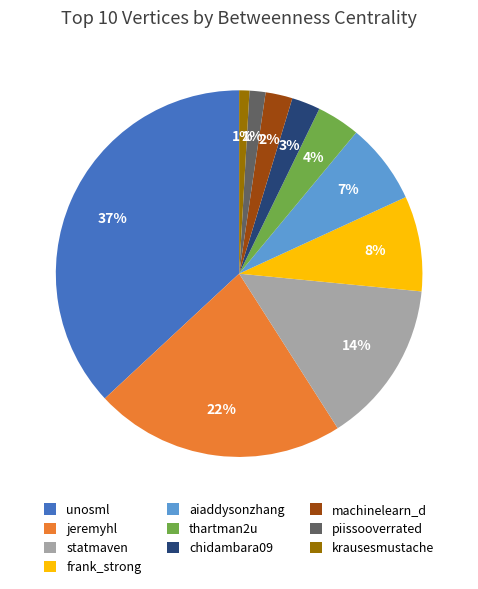

Is the sum of chidambara09 and jeremyhl greater than half?

No